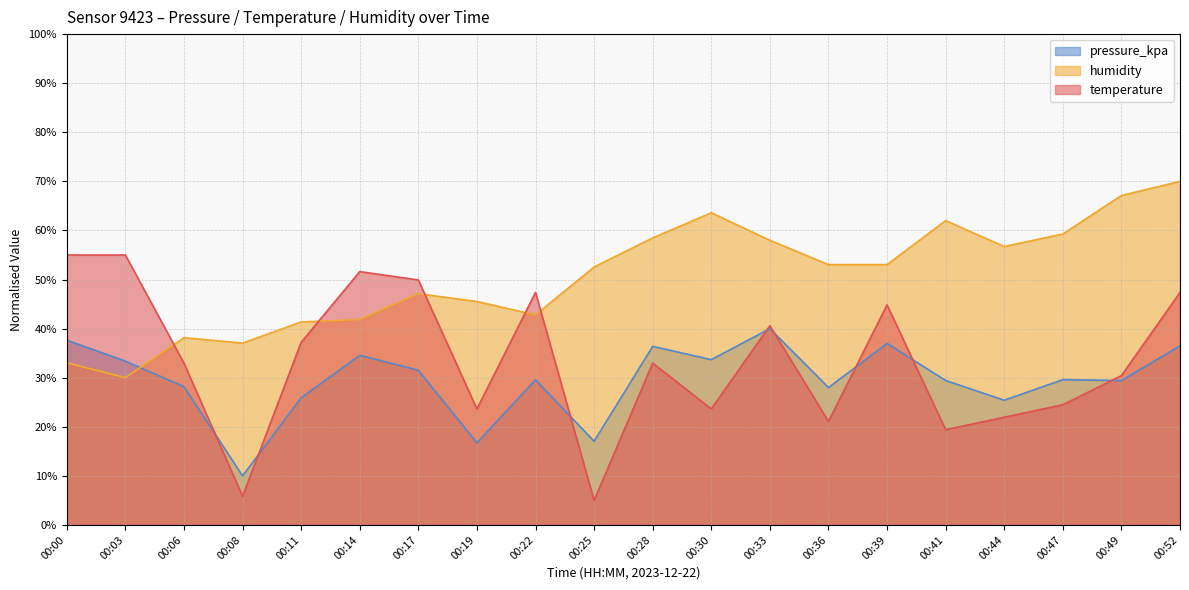

After their last crossing, which series has the higher values: pressure_kpa or humidity?

humidity